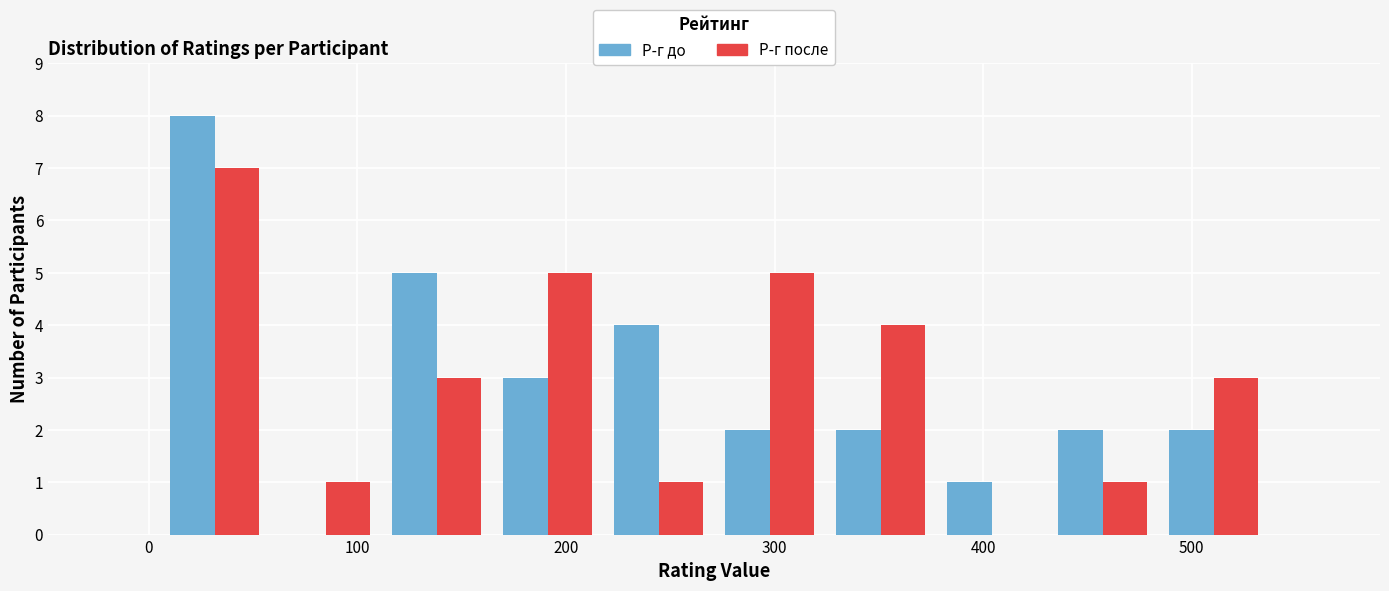

Reading left to right, list every range on the x-axis with the height of the bar of each series over it. Neither the bar edges nor the heights are printed on the chart, so give them approximately, as read against the axes.

10 to 60: Р-г до=8	Р-г после=7
60 to 110: Р-г до=0	Р-г после=1
110 to 160: Р-г до=5	Р-г после=3
160 to 220: Р-г до=3	Р-г после=5
220 to 270: Р-г до=4	Р-г после=1
270 to 320: Р-г до=2	Р-г после=5
320 to 380: Р-г до=2	Р-г после=4
380 to 430: Р-г до=1	Р-г после=0
430 to 480: Р-г до=2	Р-г после=1
480 to 540: Р-г до=2	Р-г после=3